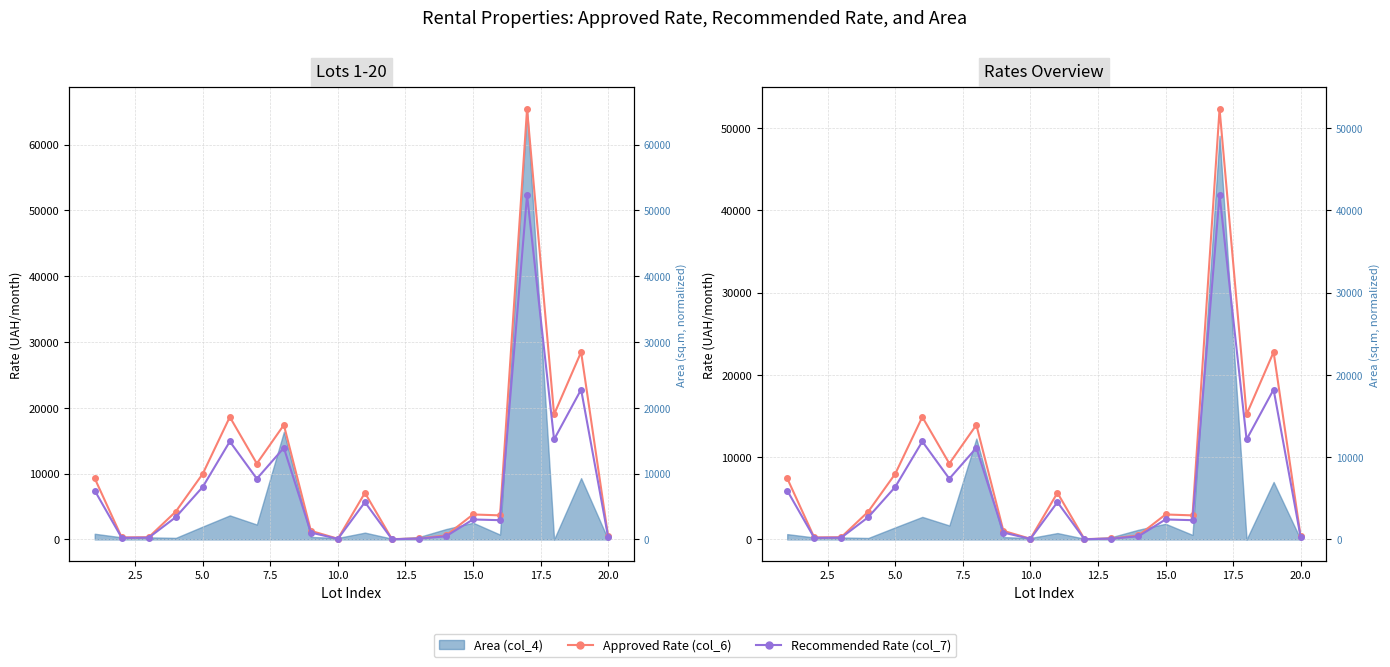

The value of Approved Rate (col_6) at 2.5 is 127.0. True or false?

False